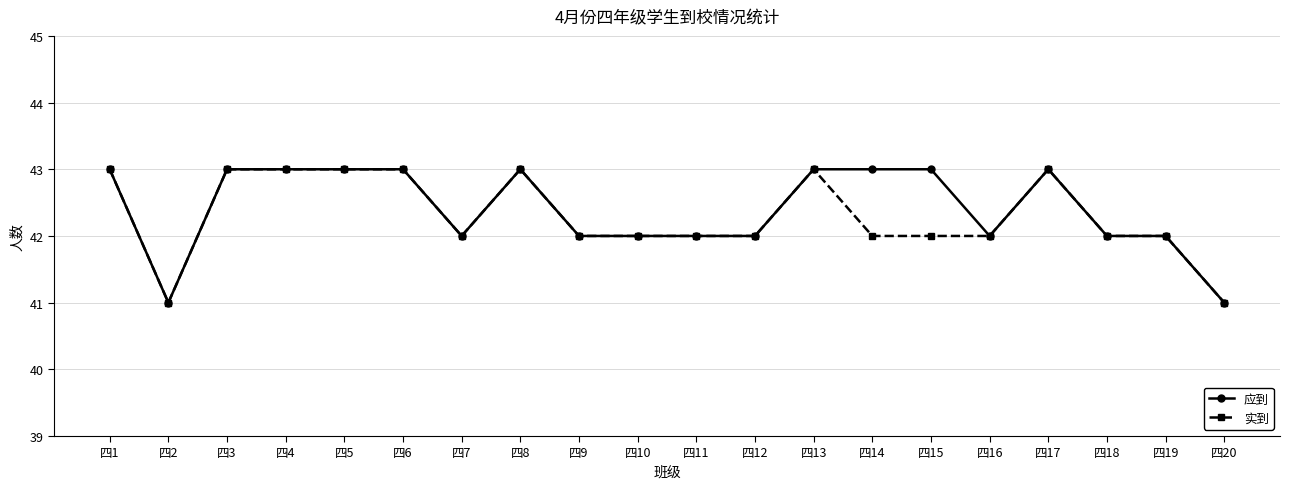

Rank the series by their average value, from lowest to highest.

实到, 应到